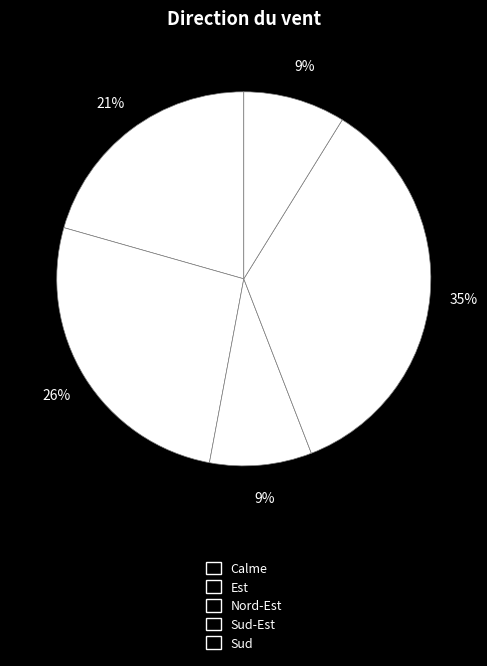

Count the number of slices in the pie.

5